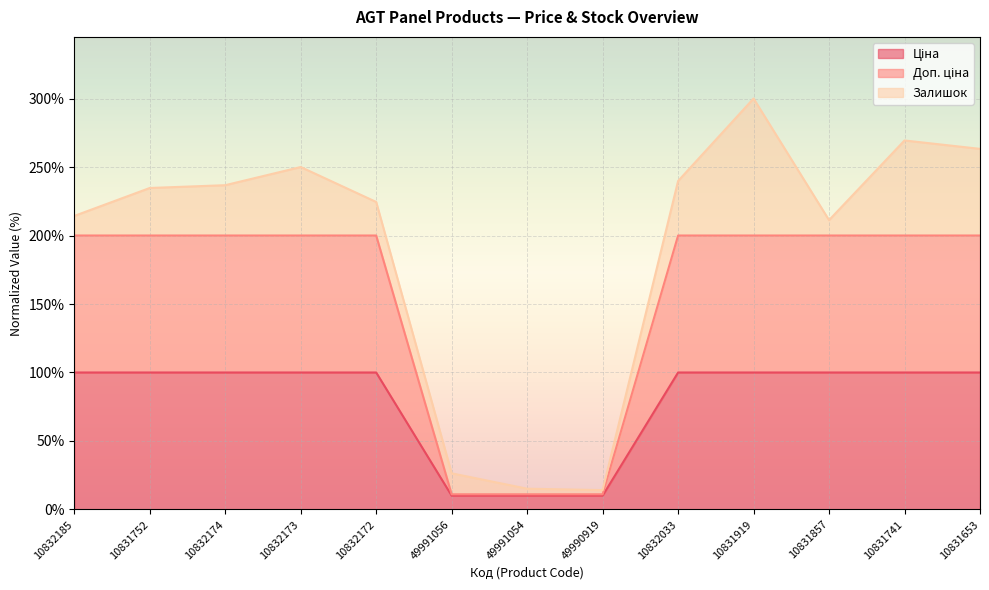

What is the total value across all series at 10831653?

263.3